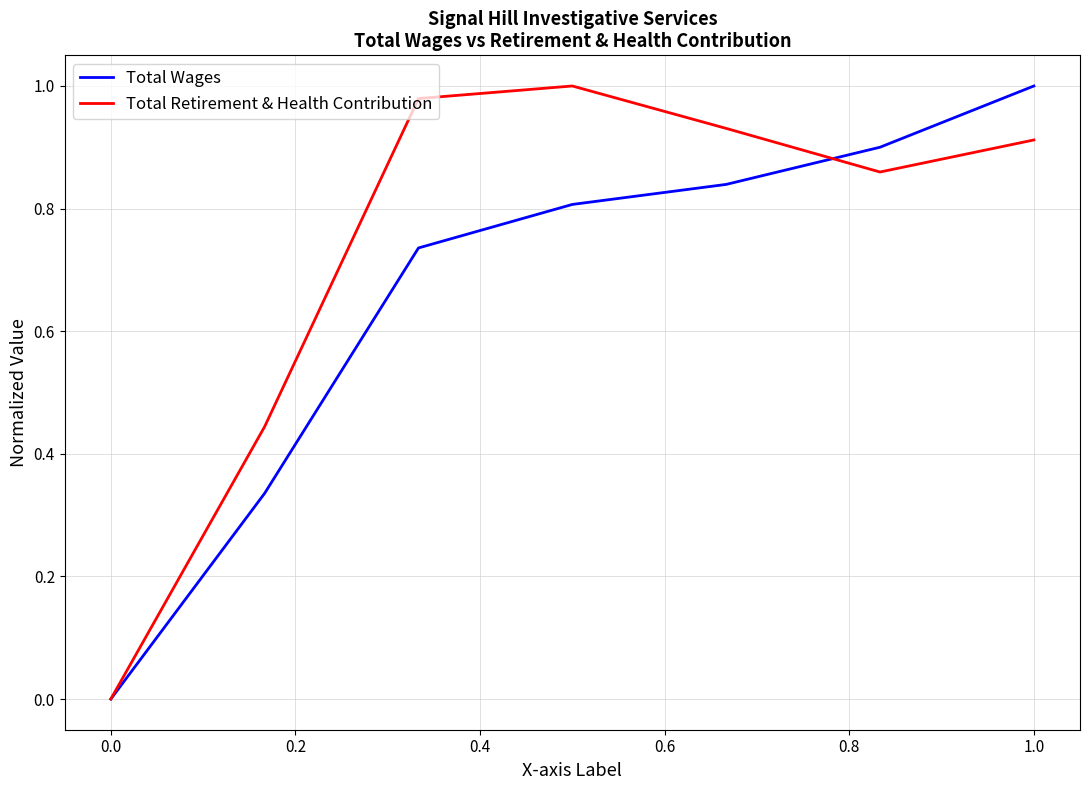

List the series in order of their overall mean, lowest first.

Total Wages, Total Retirement & Health Contribution